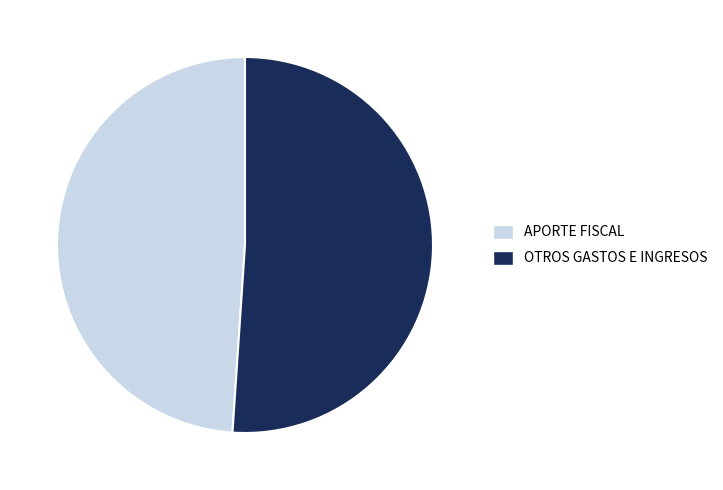

Is there a majority slice in this chart?

Yes